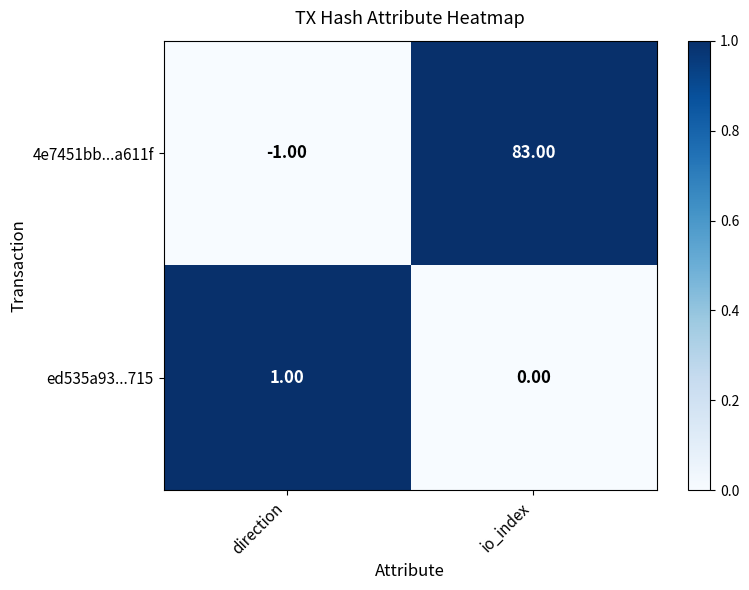

What is the total value across all series at direction?

0